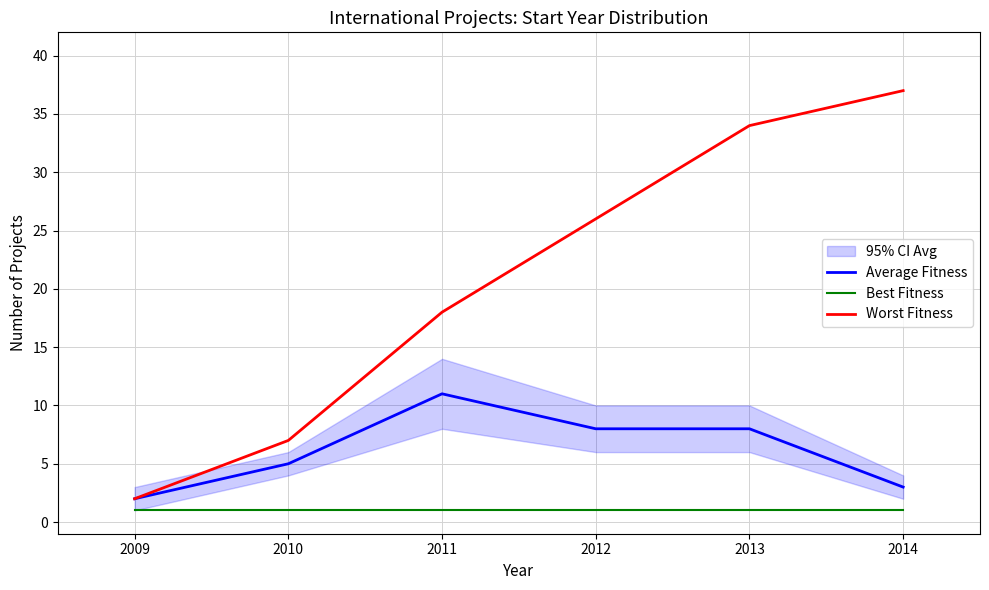

True or false: Average Fitness and Worst Fitness cross at least once.

False